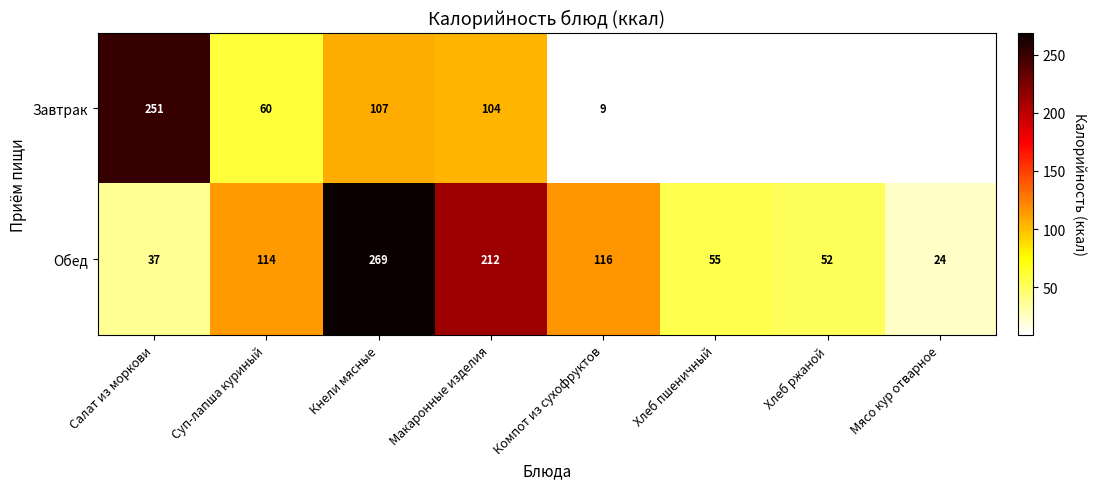

At Кнели мясные, list the series in order from largest to smallest.

Обед, Завтрак